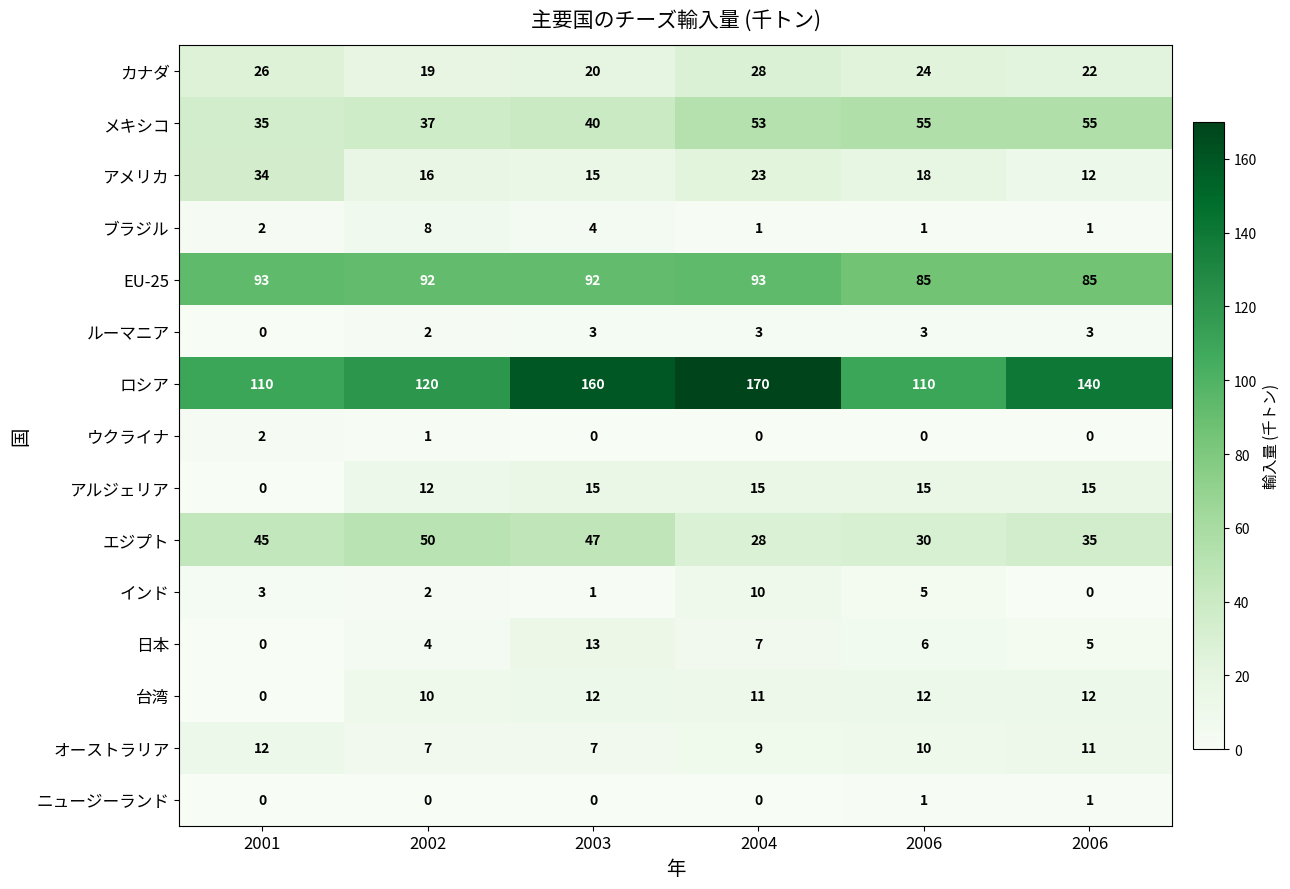

How many data points in アルジェリア are less than 15?

2